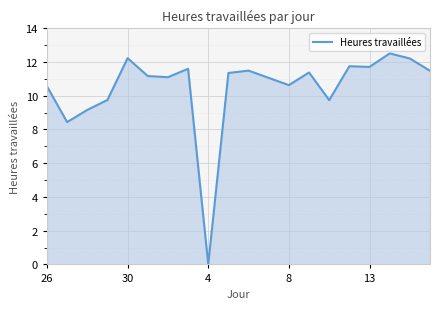

What is the difference between the maximum and minimum values?

12.5